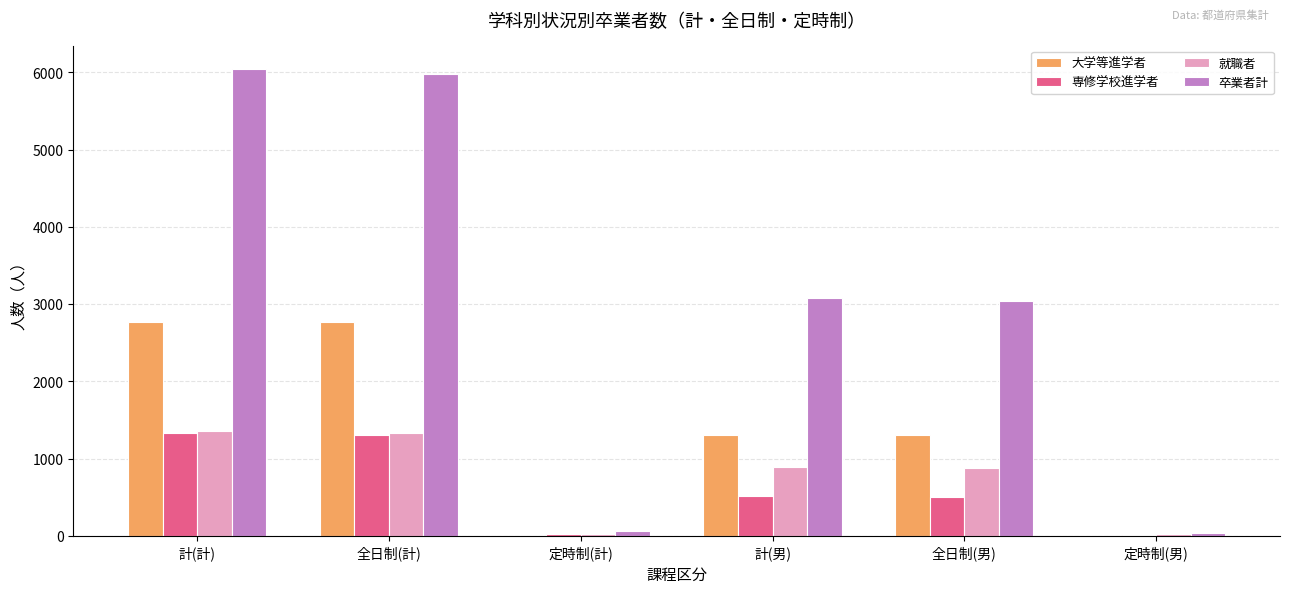

What is the maximum value for 専修学校進学者?

1332